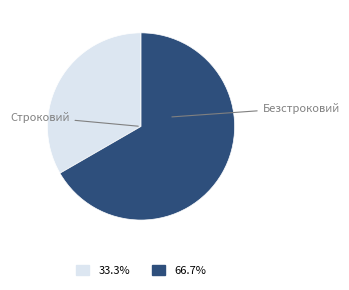

Is the sum of Строковий and Безстроковий greater than half?

Yes